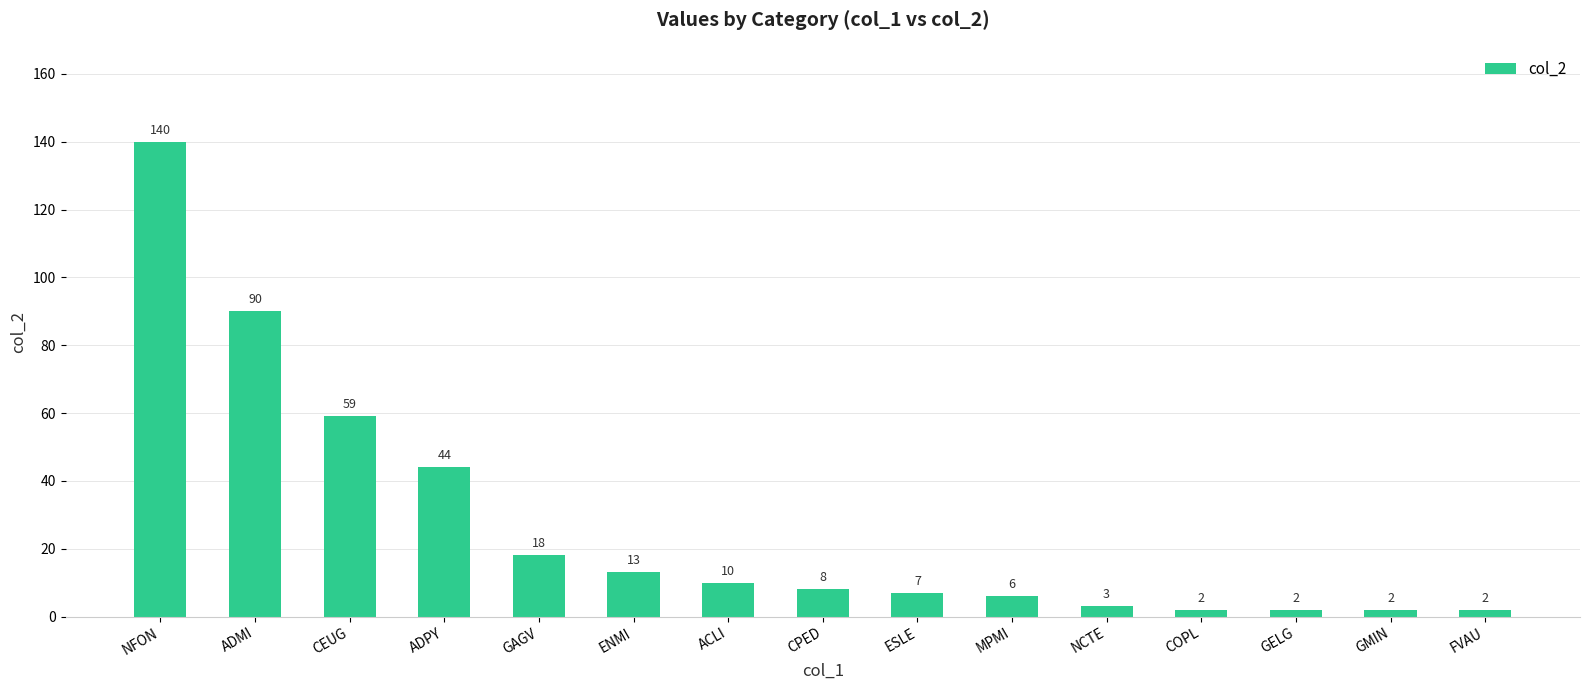

At which label does the data first exceed 8?

NFON